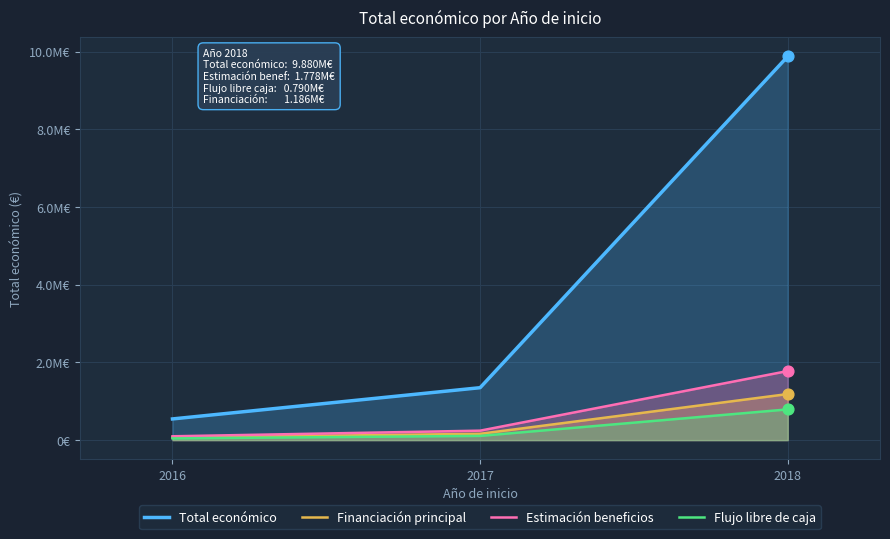

What is the total value across all series at 2018?

13633842.5